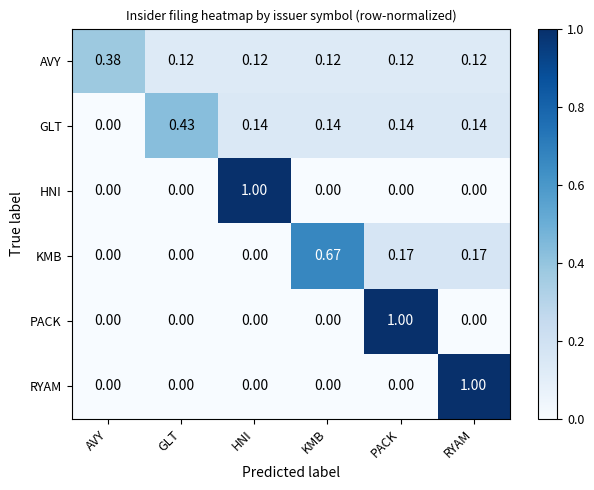

Where is GLT nearest to the value 0?

AVY